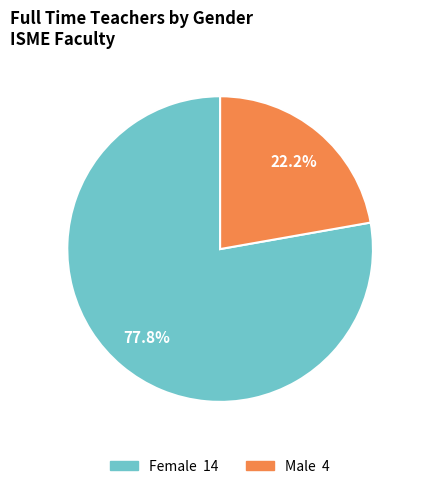

How many segments does this pie chart have?

2